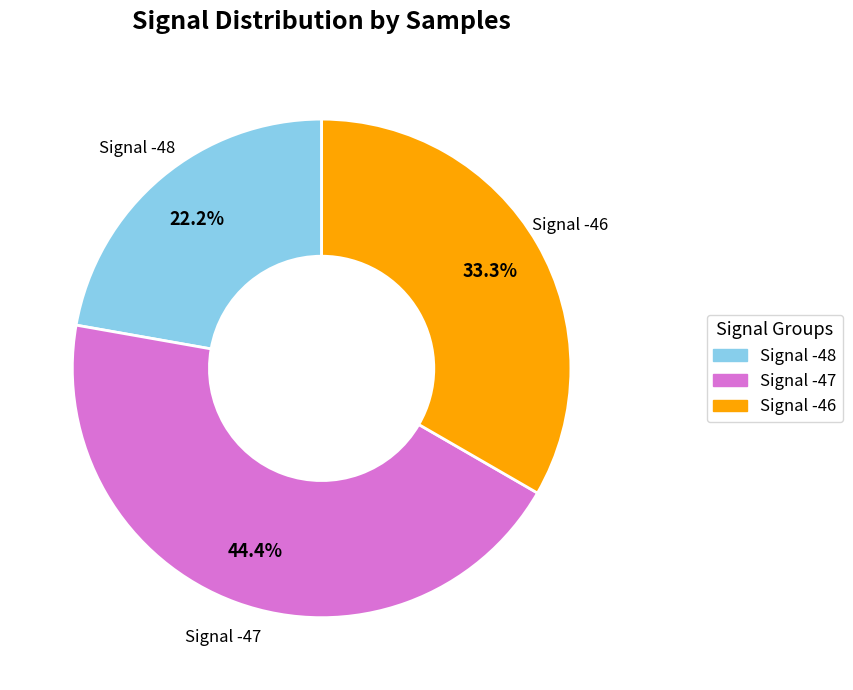

Is there any slice that represents more than half of the pie?

No